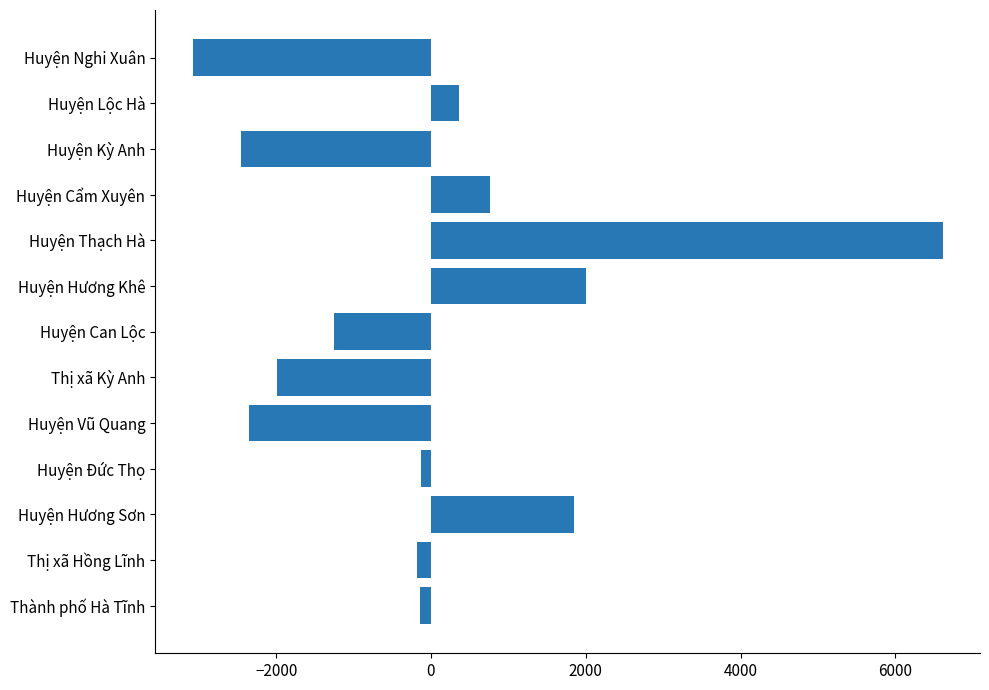

What is the ratio of the value at Huyện Cẩm Xuyên to the value at Huyện Hương Khê?

0.4